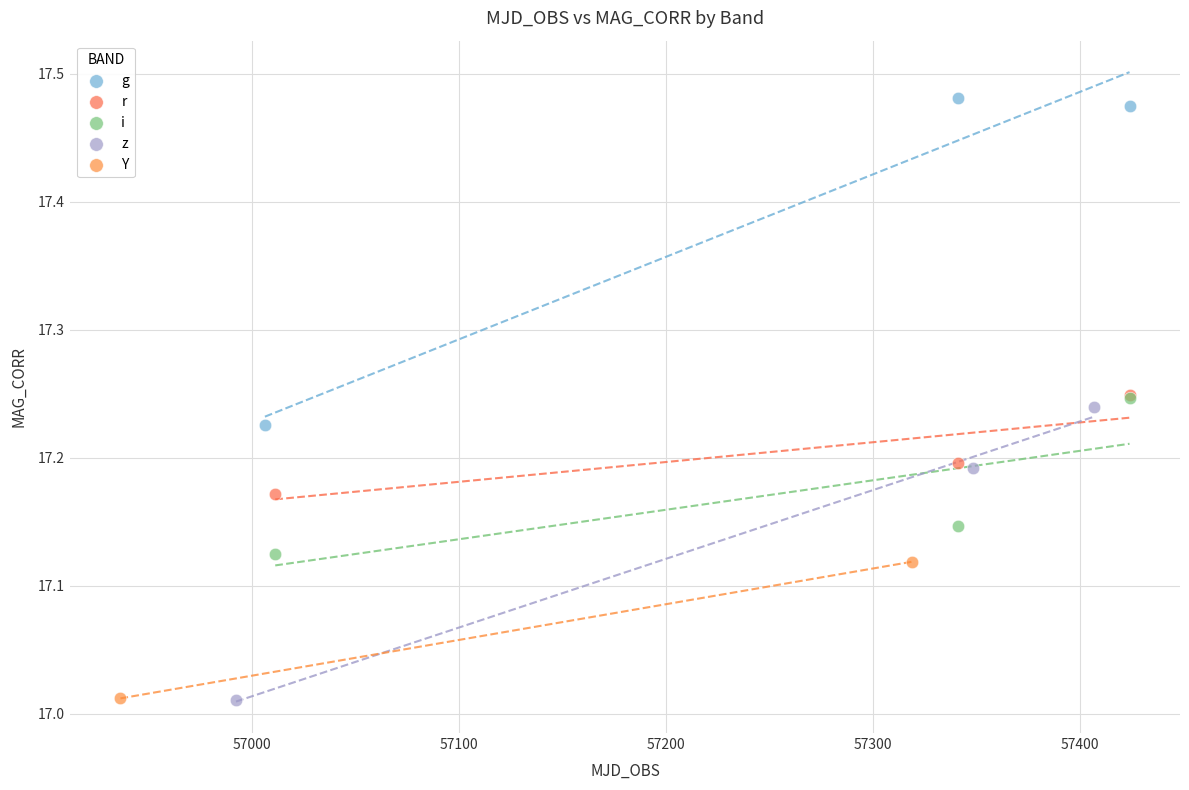

Which series contains the highest Y value?

g